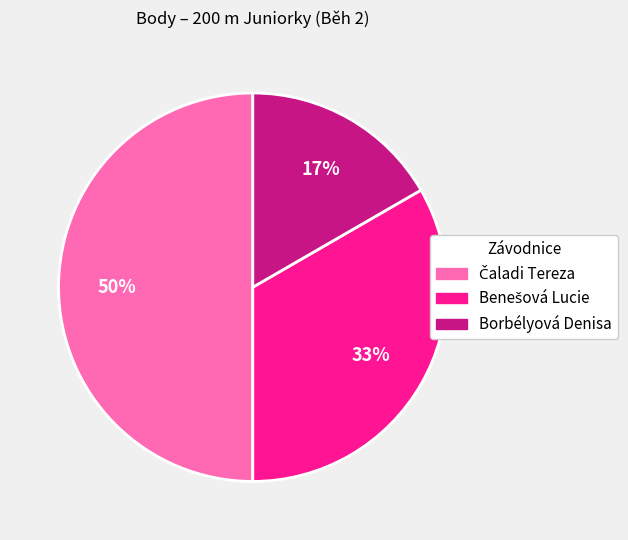

Which category has the smallest portion of the pie?

Borbélyová Denisa